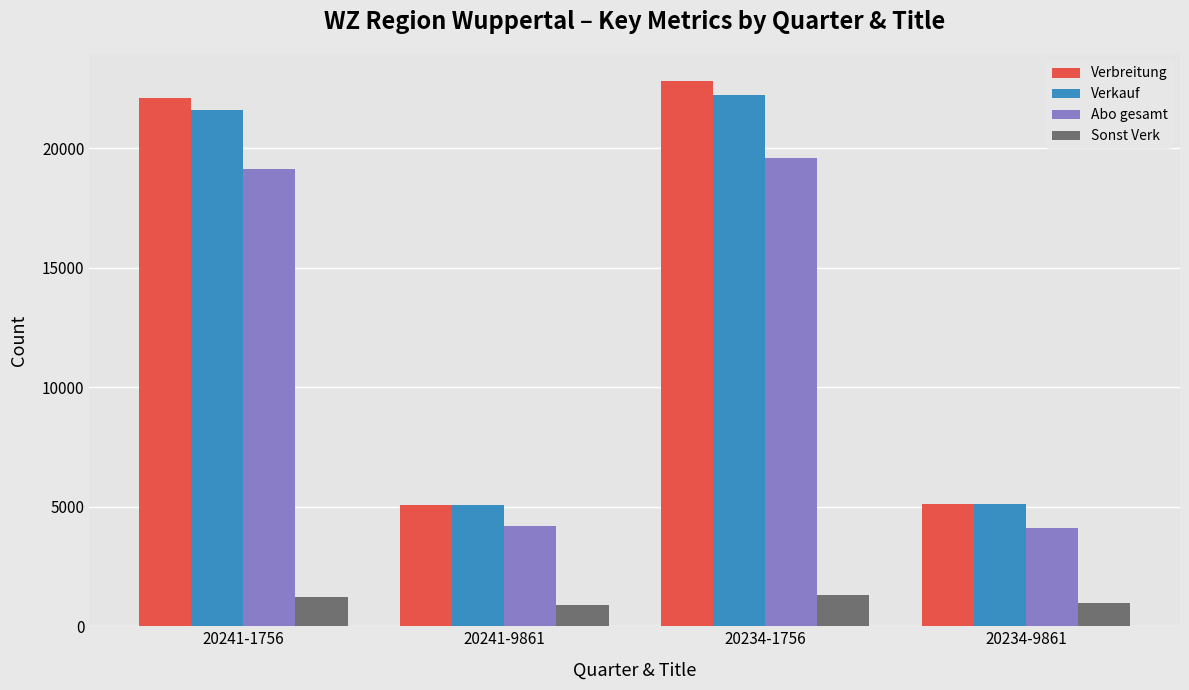

Which series has the widest spread of values?

Verbreitung